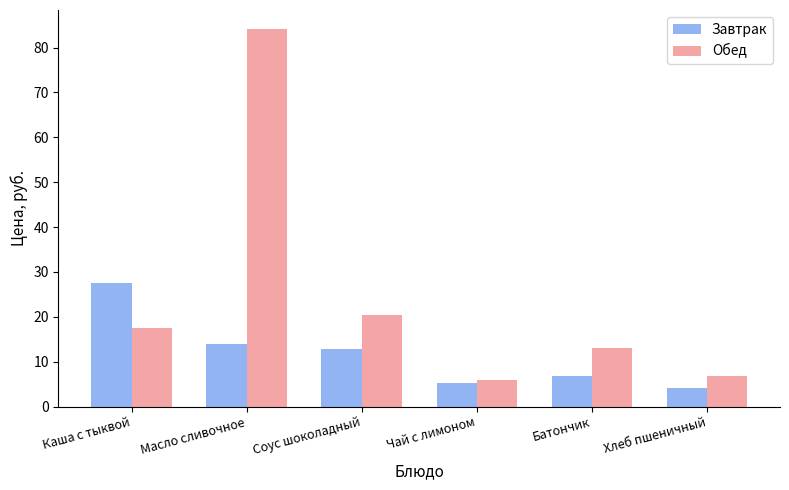

Which series has the largest total across all categories?

Обед